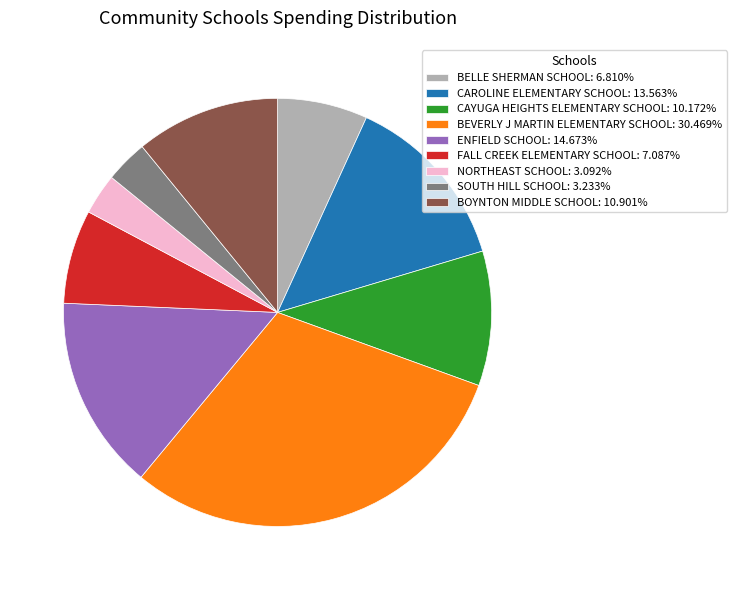

Between NORTHEAST SCHOOL and ENFIELD SCHOOL, which is larger?

ENFIELD SCHOOL